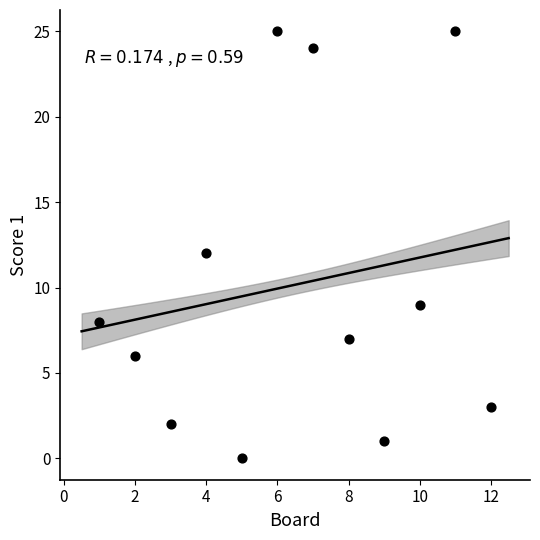

What is the average Y value?

10